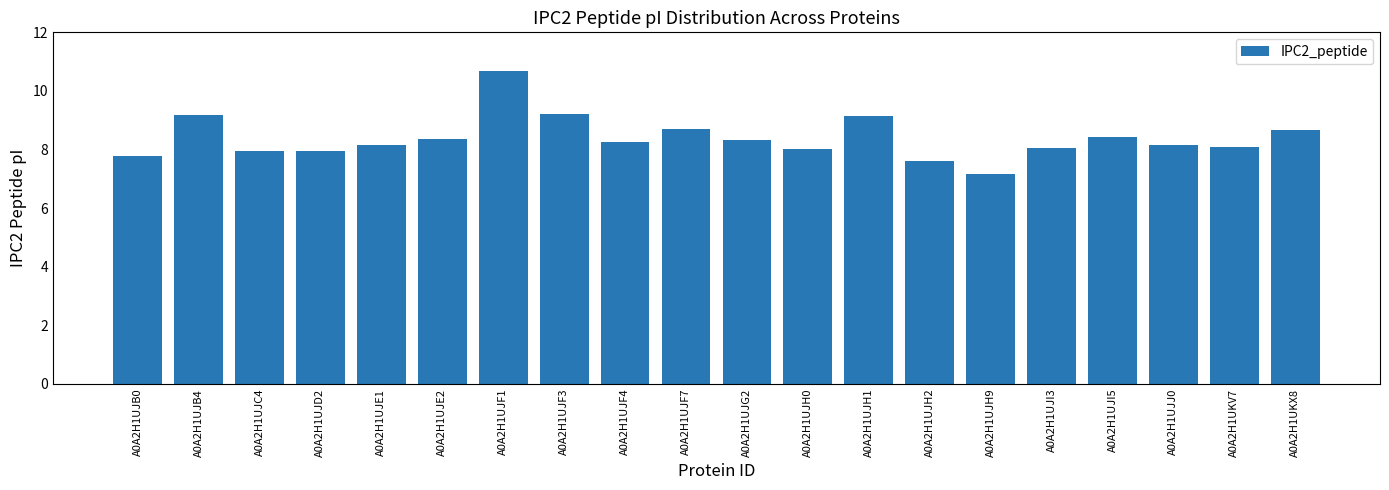

At which label does the data first exceed 8?

A0A2H1UJB4